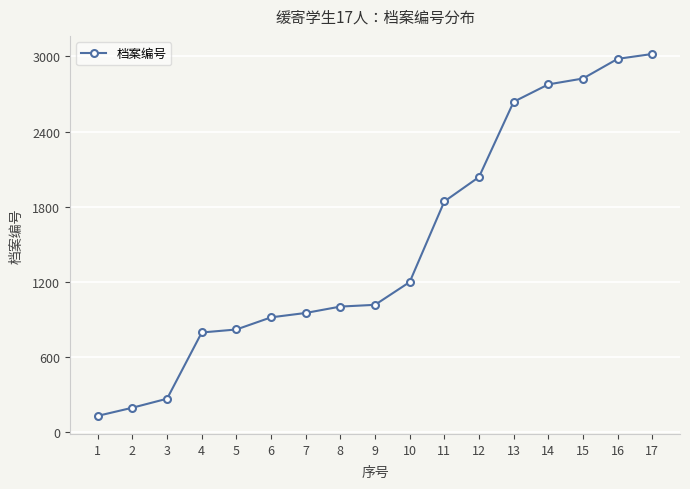

Count the number of data series in this chart.

1